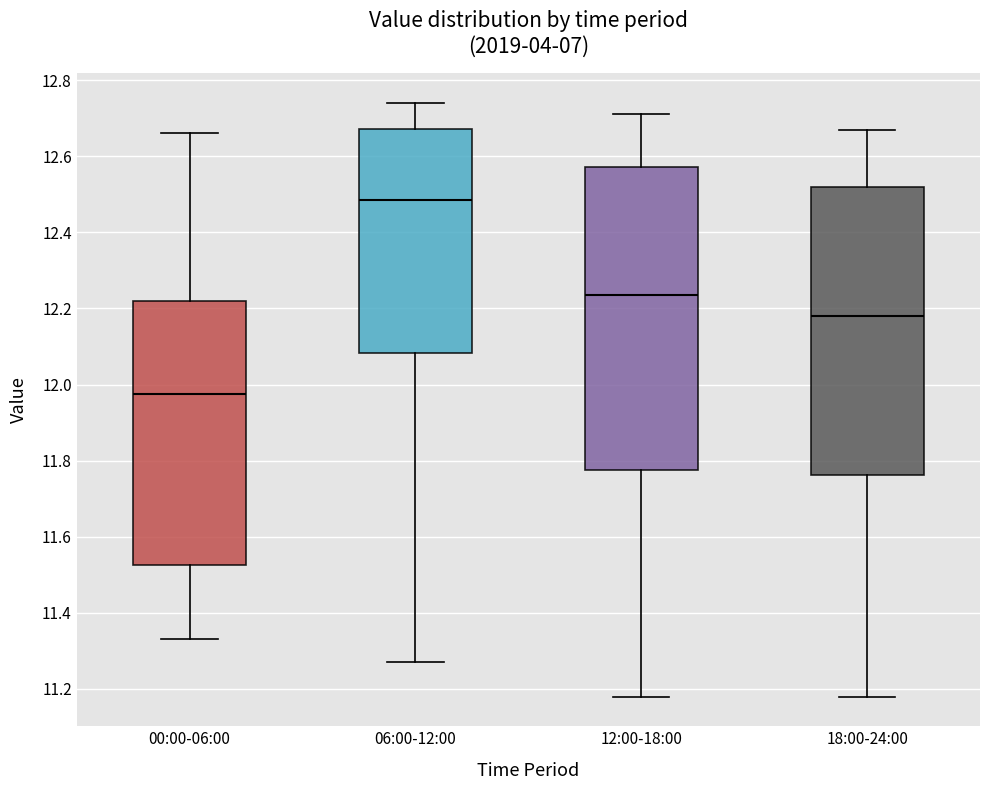

Reading left to right, transcribe this box plot: for each box, give where its median line is, the range the box spans, and where its two whiskers end, as read against the y-axis. The values are not printed on the chart, so give them approximately, as read against the axis.

00:00-06:00: median 11.98, box 11.52 to 12.22, whiskers 11.34 to 12.66
06:00-12:00: median 12.48, box 12.08 to 12.68, whiskers 11.28 to 12.74
12:00-18:00: median 12.24, box 11.78 to 12.58, whiskers 11.18 to 12.72
18:00-24:00: median 12.18, box 11.76 to 12.52, whiskers 11.18 to 12.68